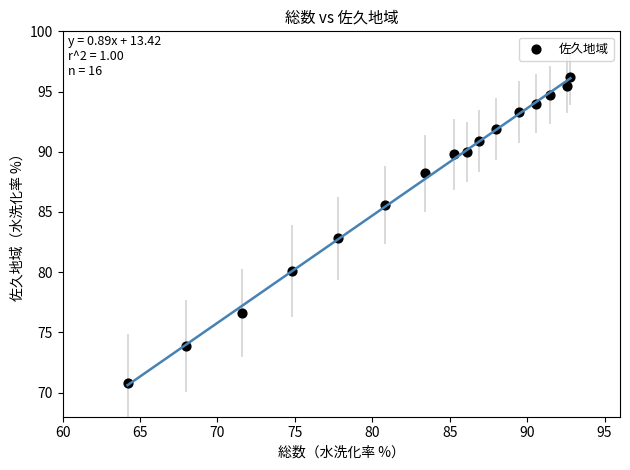

What is the range of Y values (max minus min)?

25.4